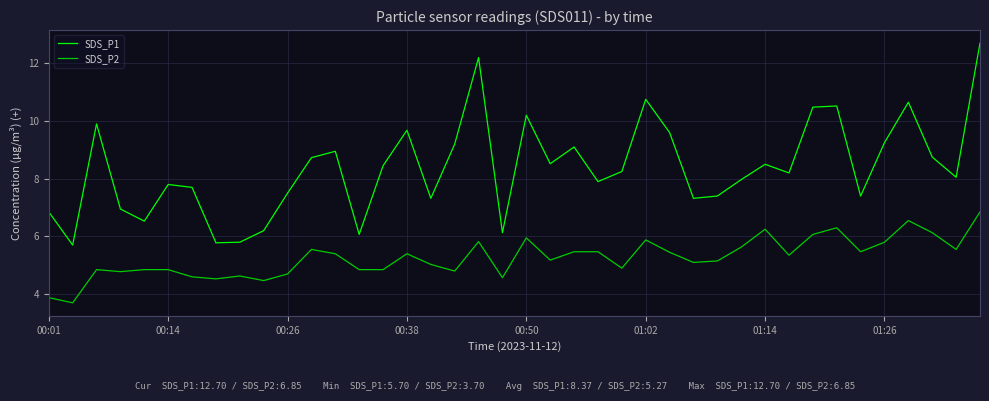

How many distinct data groups are displayed?

2